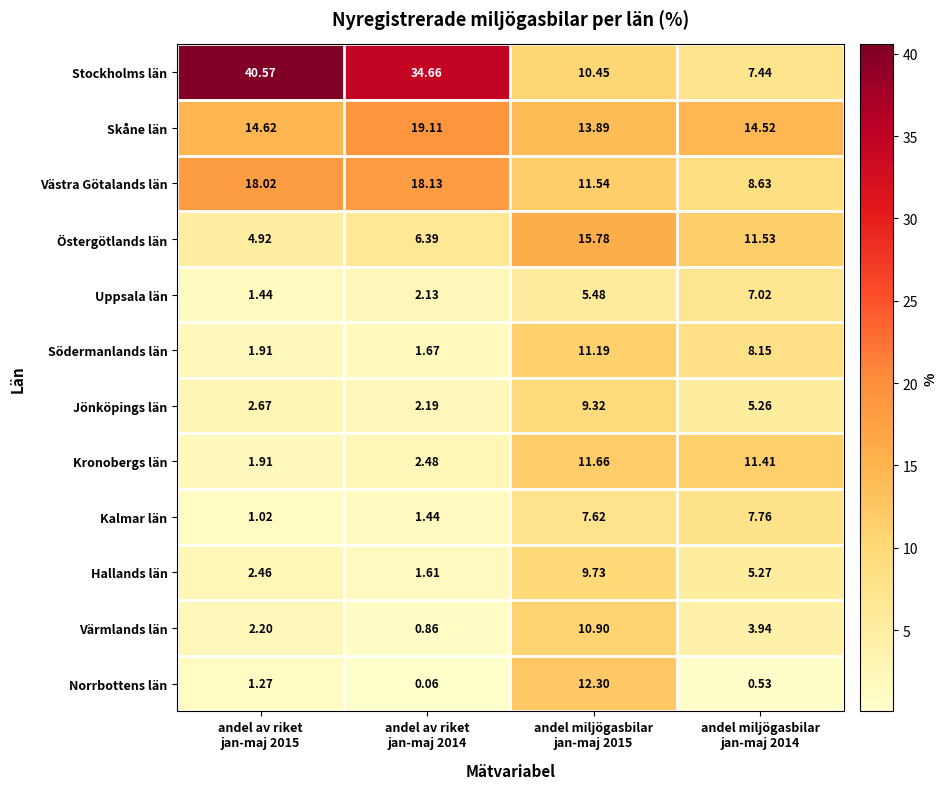

Which series has the largest total across all categories?

Stockholms län